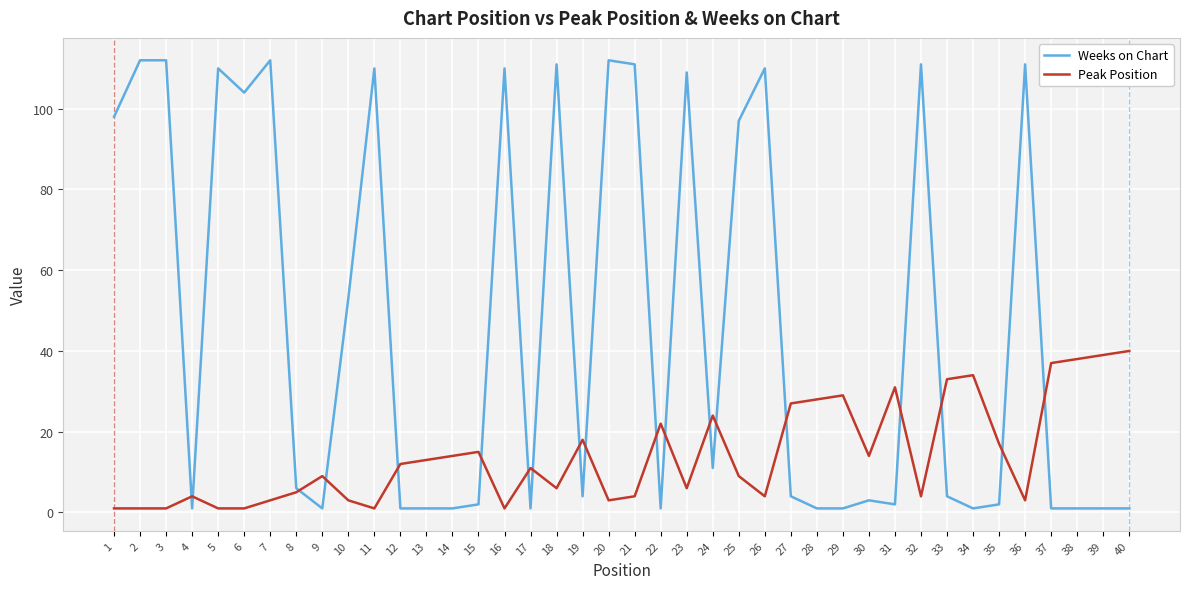

Between which two adjacent categories do Weeks on Chart and Peak Position first intersect?

3 and 4